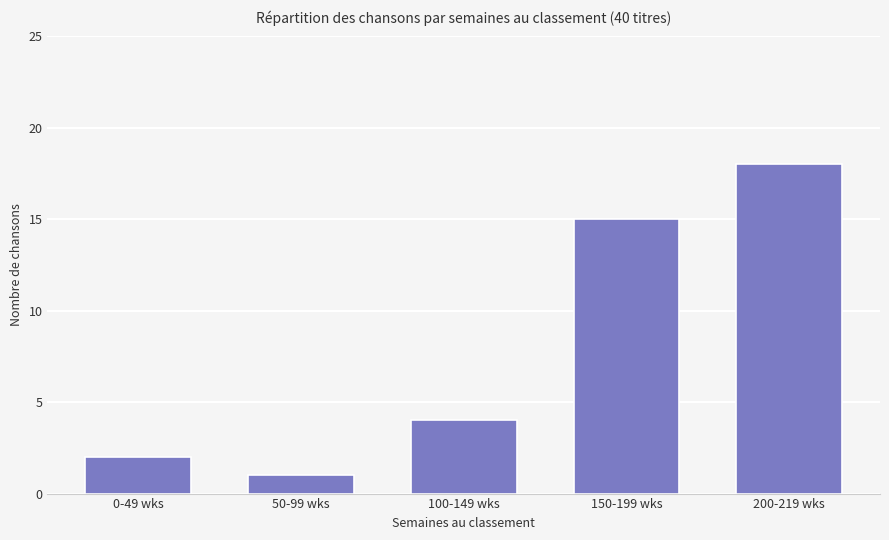

Reading left to right, what are all the values shown in this chart?

0-49 wks=2	50-99 wks=1	100-149 wks=4	150-199 wks=15	200-219 wks=18